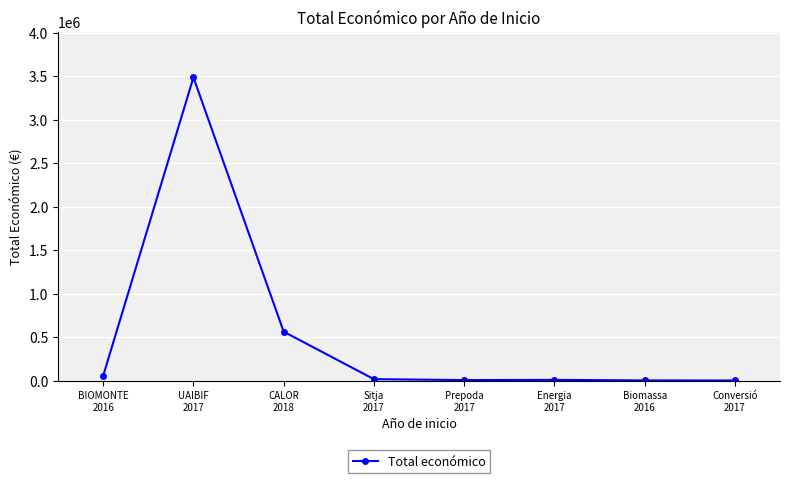

What is the average value?

520652